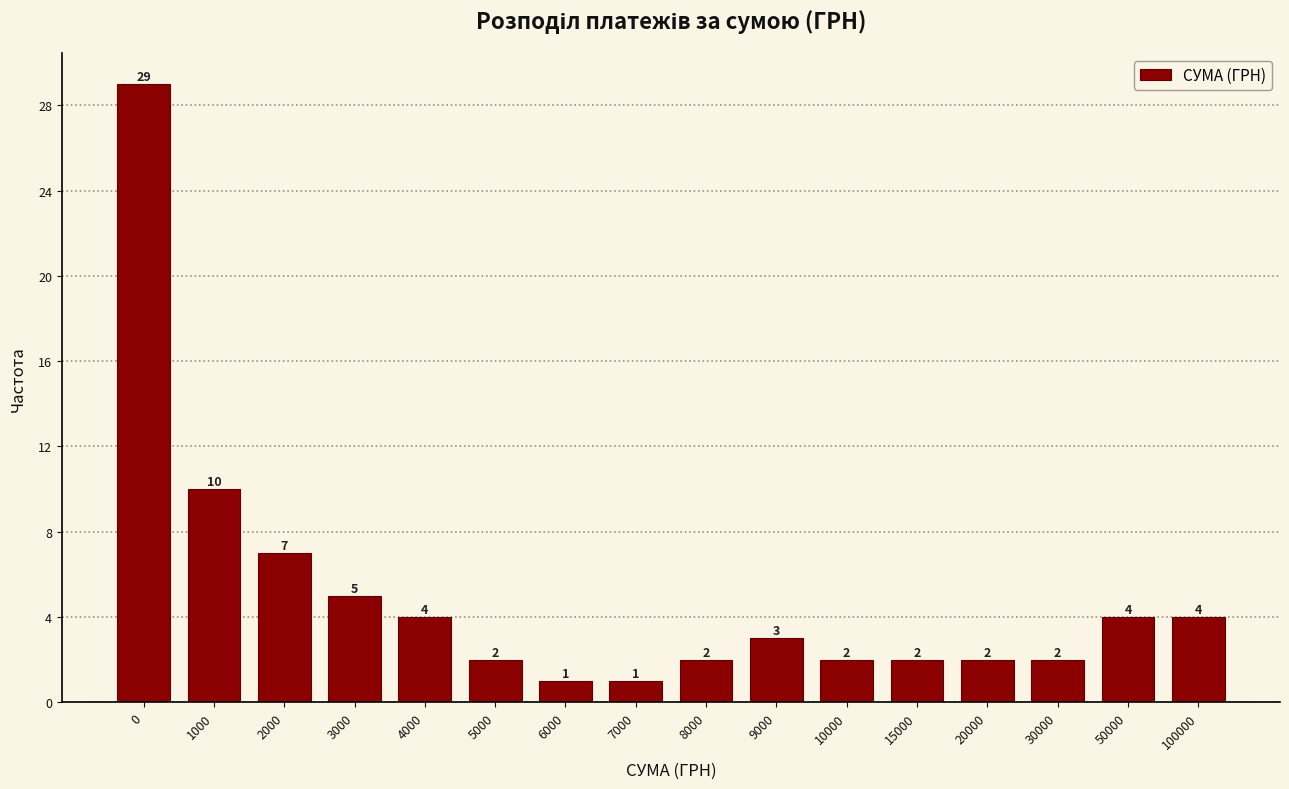

Reading left to right, what are all the values shown in this chart?

0=29	1000=10	2000=7	3000=5	4000=4	5000=2	6000=1	7000=1	8000=2	9000=3	10000=2	15000=2	20000=2	30000=2	50000=4	100000=4